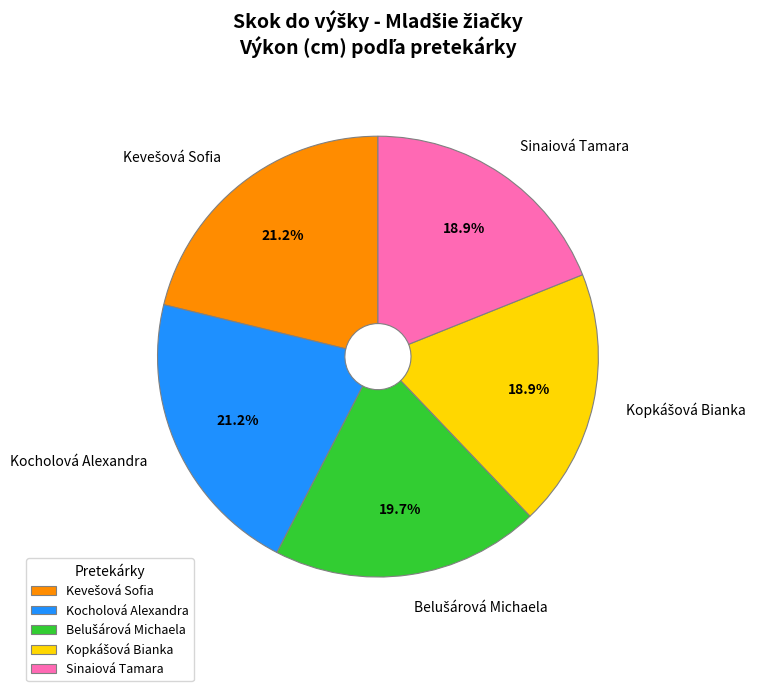

How much of the chart is everything except Kocholová Alexandra?

78.8%